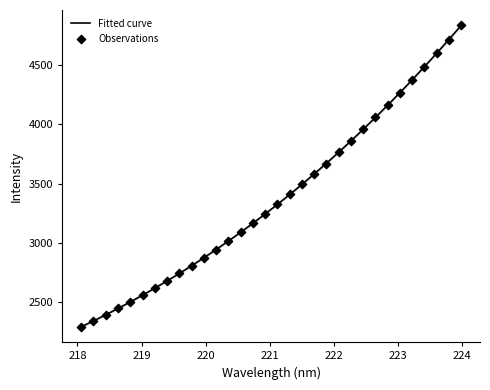

What is the minimum value for Fitted curve?

2289.9